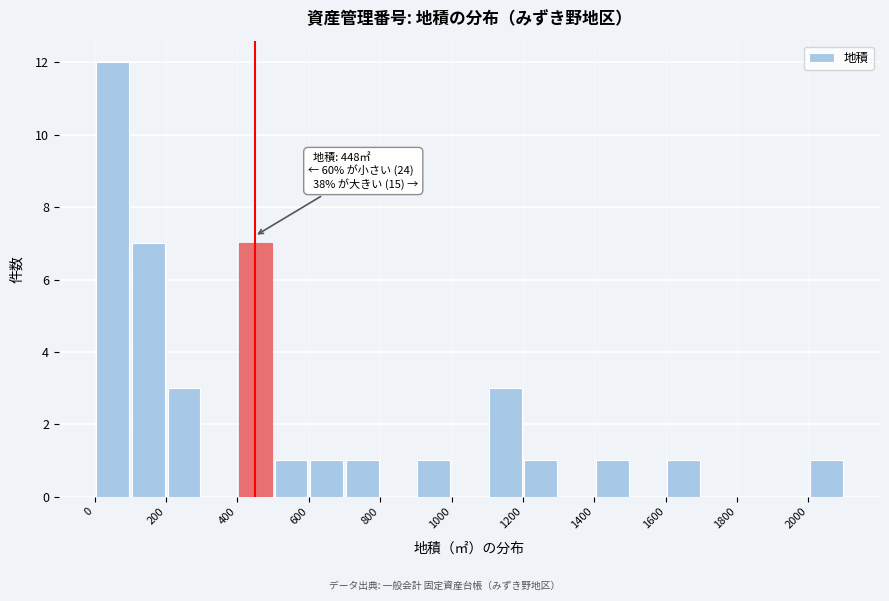

Which range on the x-axis has the tallest bar?

0 to 100